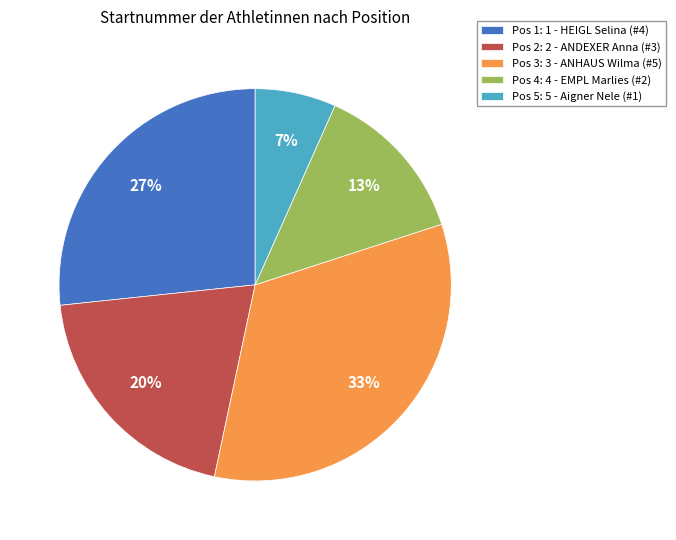

What percentage is the Pos 5: 5 - Aigner Nele (#1) slice, to the nearest percent?

7%